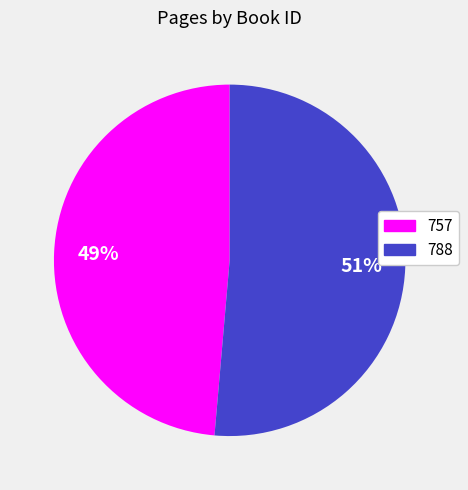

Rank the categories by value from lowest to highest.

757, 788